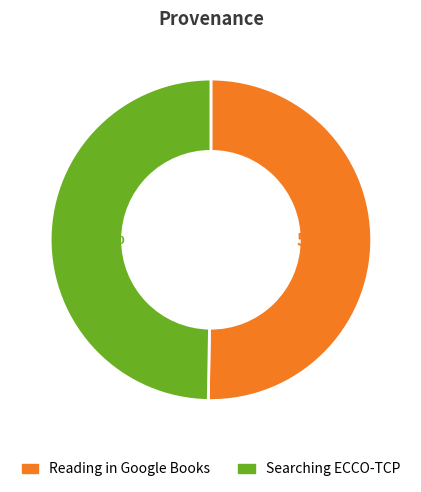

Which has a higher value, Searching ECCO-TCP or Reading in Google Books?

Reading in Google Books